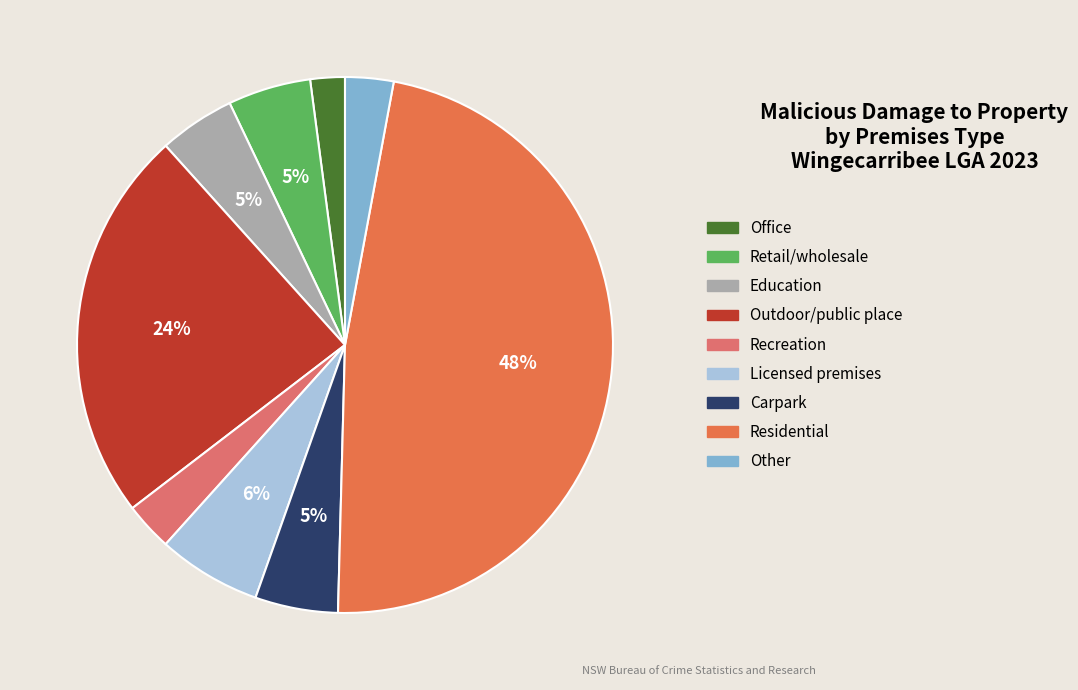

Which category has the biggest portion of the pie?

Residential